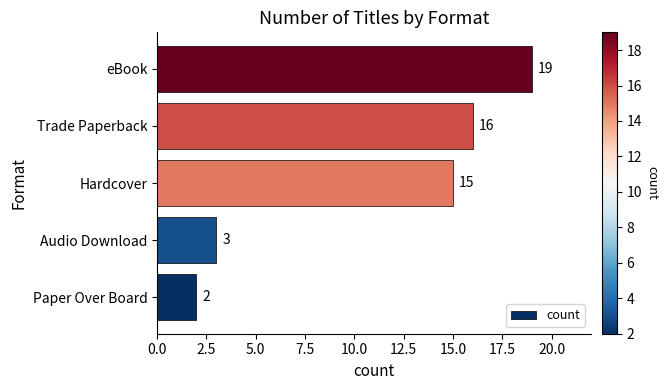

What is the difference between the maximum and minimum values?

17